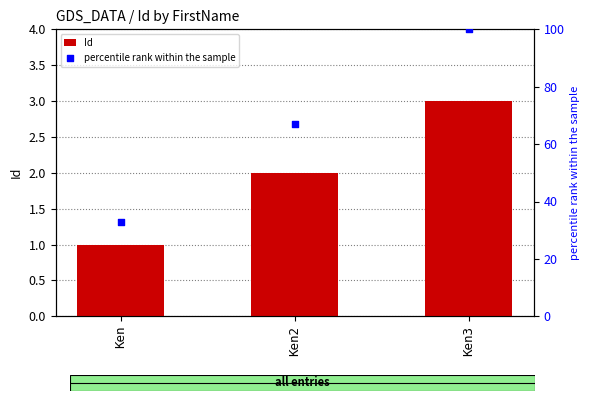

What are all the series names shown in the legend?

Id, percentile rank within the sample